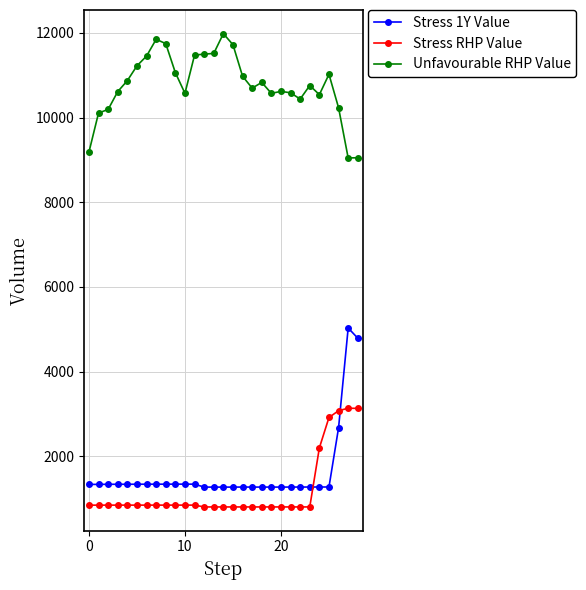

What is the greatest value displayed?

11982.9